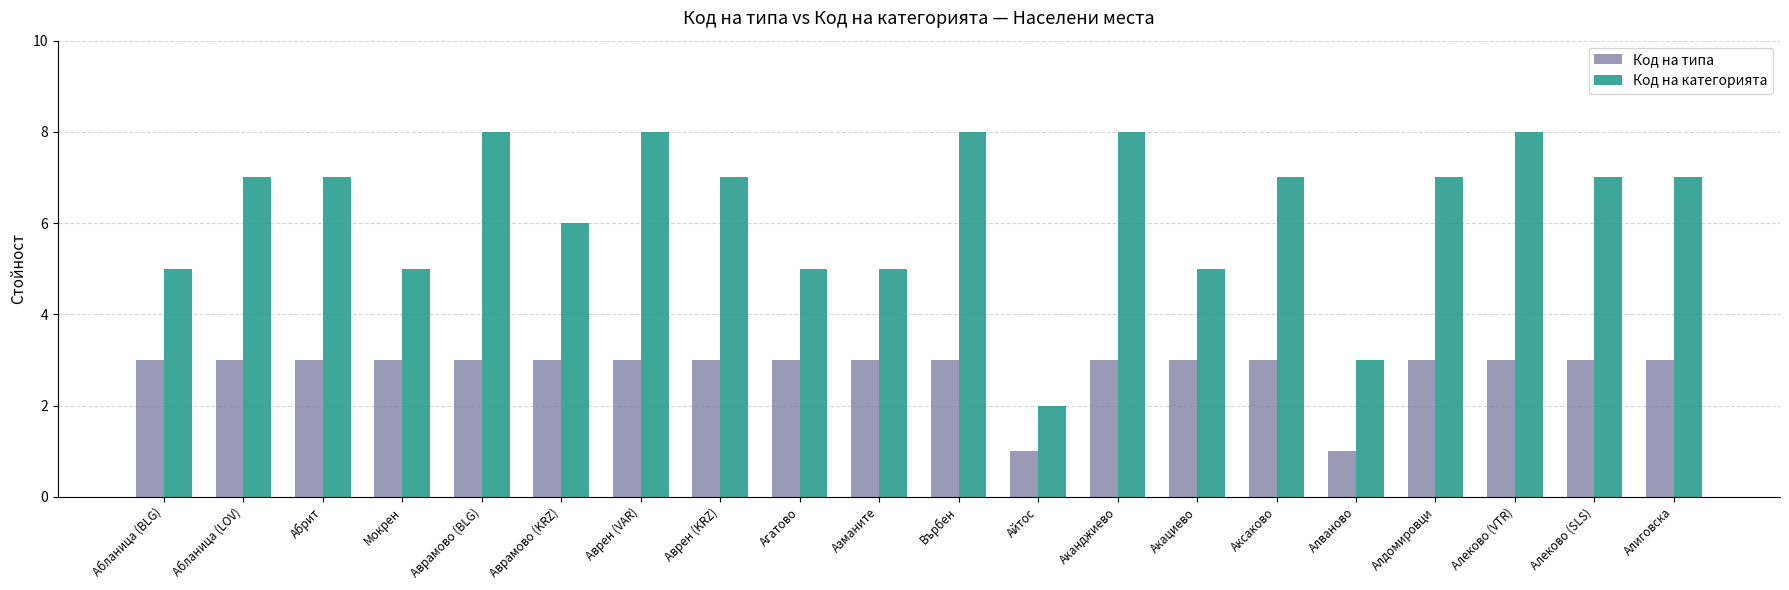

What value does the Код на категорията series have at Алдомировци?

7